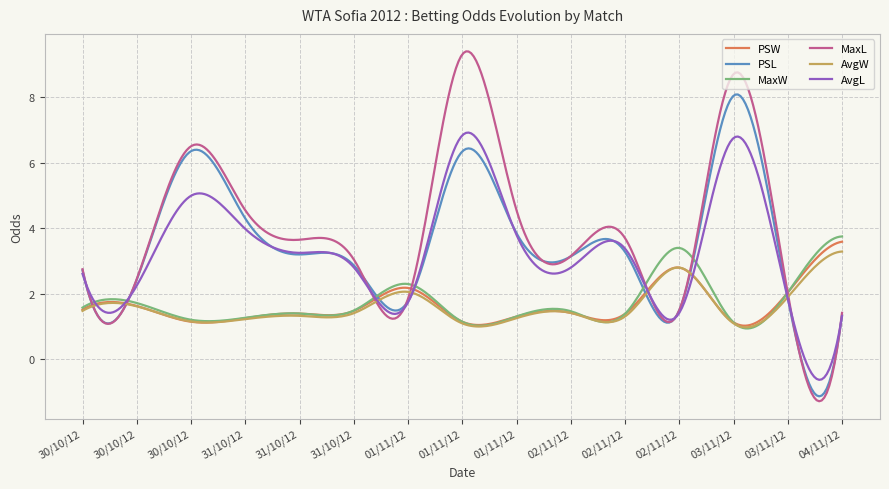

Which series has the widest spread of values?

MaxL